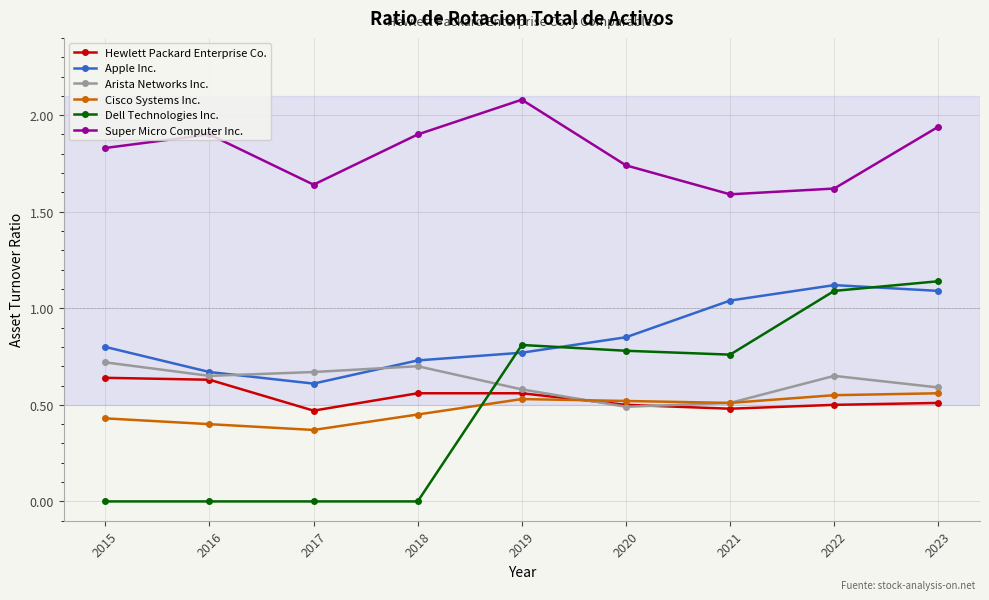

Does the chart have visible grid lines?

Yes